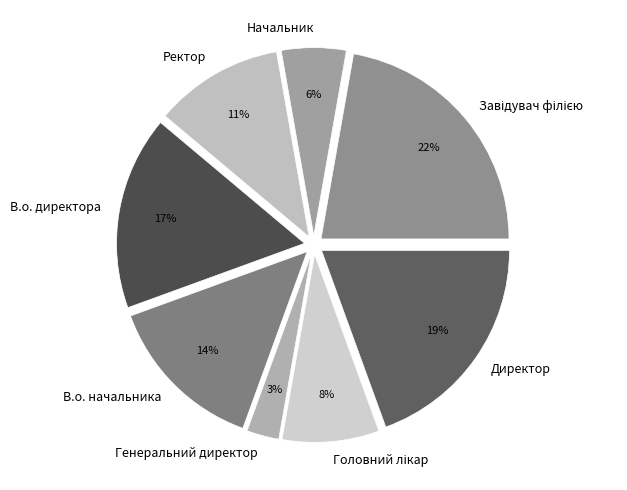

How many slices are in this pie chart?

8